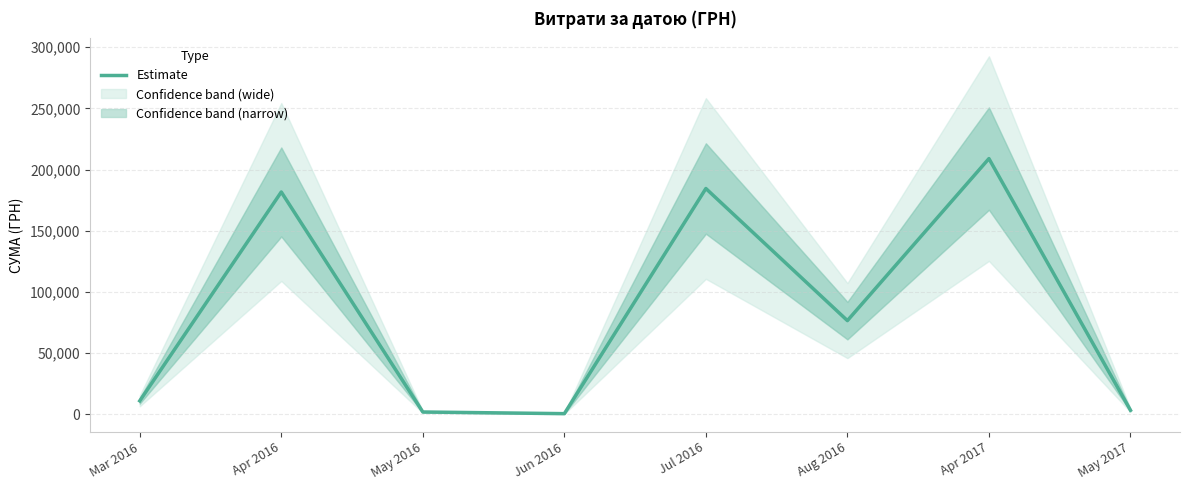

What is the difference between the maximum and minimum values?

208366.6